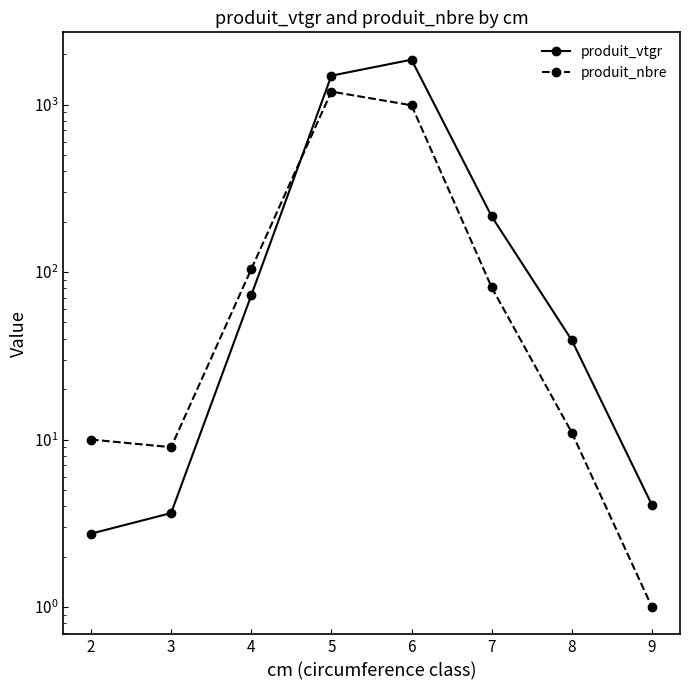

Where is the first local maximum for produit_nbre?

5